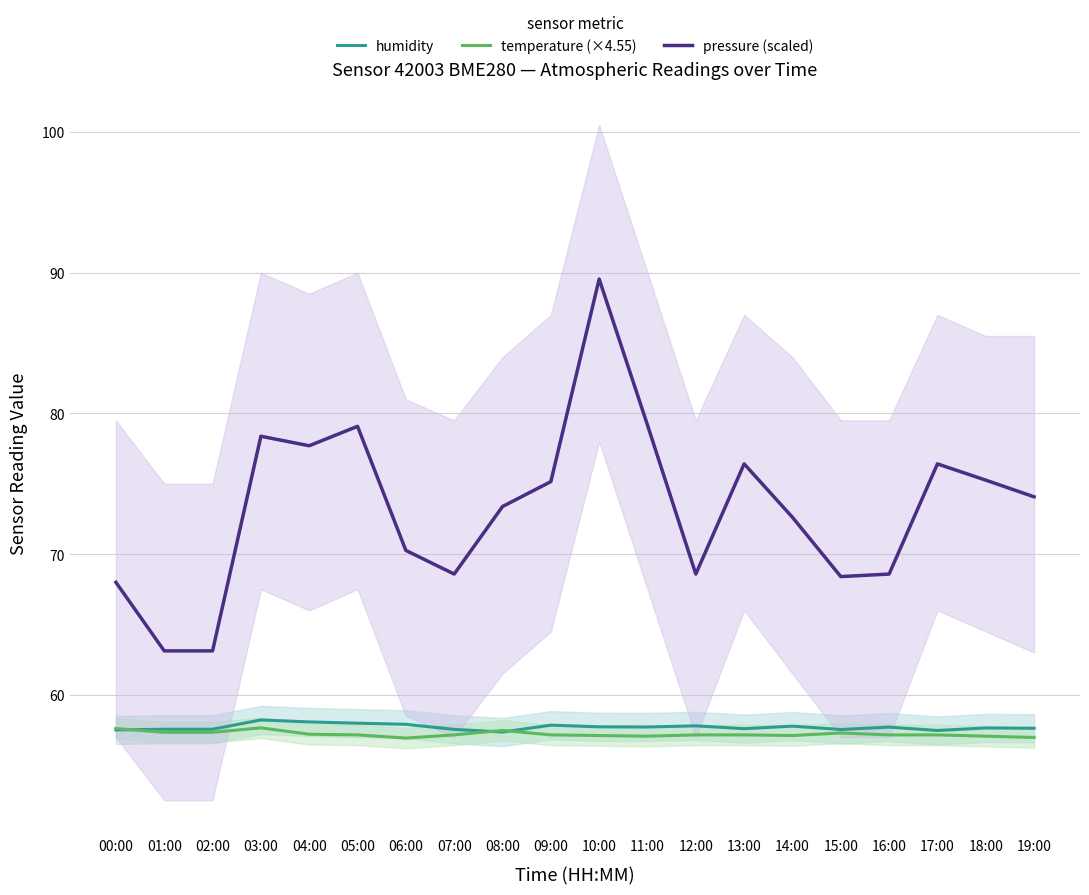

Reading right to left, transcribe all the data shown in this chart.

humidity: 19:00=57.6	18:00=57.6	17:00=57.5	16:00=57.7	15:00=57.5	14:00=57.8	13:00=57.6	12:00=57.8	11:00=57.7	10:00=57.7	09:00=57.8	08:00=57.4	07:00=57.5	06:00=57.9	05:00=58.0	04:00=58.1	03:00=58.2	02:00=57.5	01:00=57.5	00:00=57.5
temperature (×4.55): 19:00=57.0	18:00=57.1	17:00=57.1	16:00=57.1	15:00=57.3	14:00=57.1	13:00=57.1	12:00=57.1	11:00=57.1	10:00=57.1	09:00=57.1	08:00=57.5	07:00=57.1	06:00=56.9	05:00=57.1	04:00=57.2	03:00=57.6	02:00=57.3	01:00=57.3	00:00=57.6
pressure (scaled): 19:00=74.1	18:00=75.3	17:00=76.4	16:00=68.6	15:00=68.4	14:00=72.6	13:00=76.4	12:00=68.6	11:00=79.2	10:00=89.5	09:00=75.2	08:00=73.4	07:00=68.6	06:00=70.3	05:00=79.1	04:00=77.7	03:00=78.4	02:00=63.1	01:00=63.1	00:00=68.0